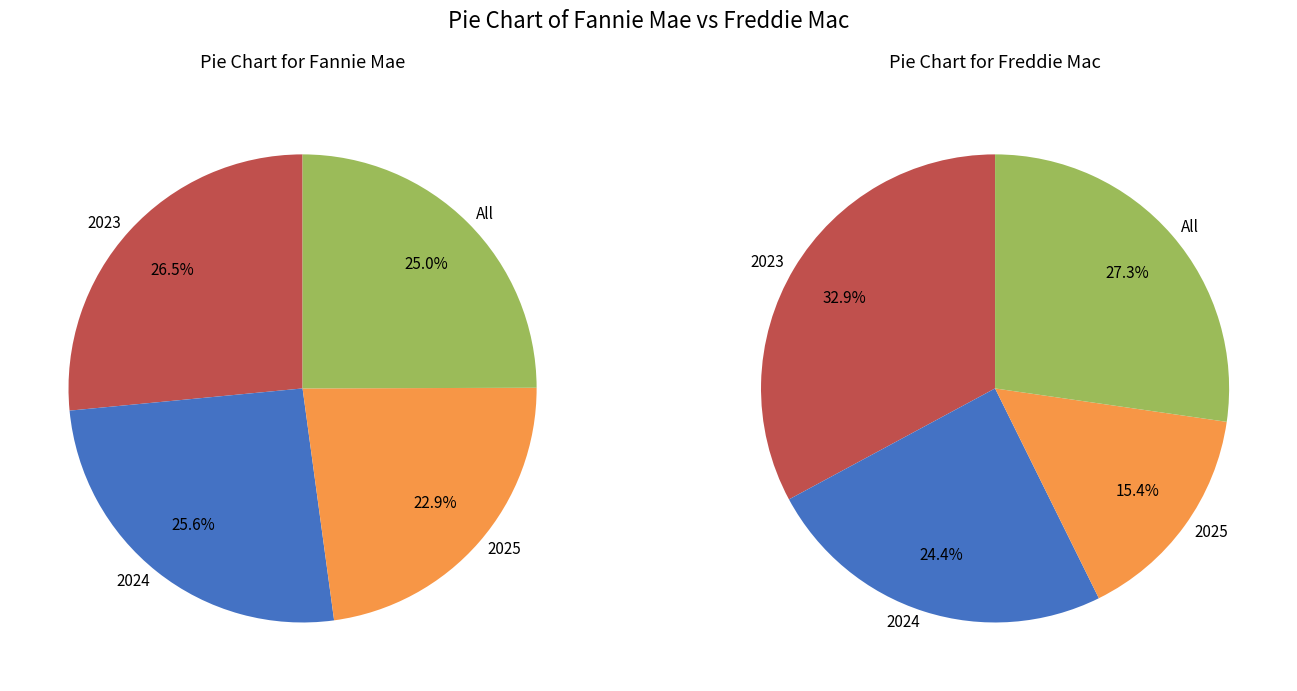

Between 2025 and All, which is larger?

All